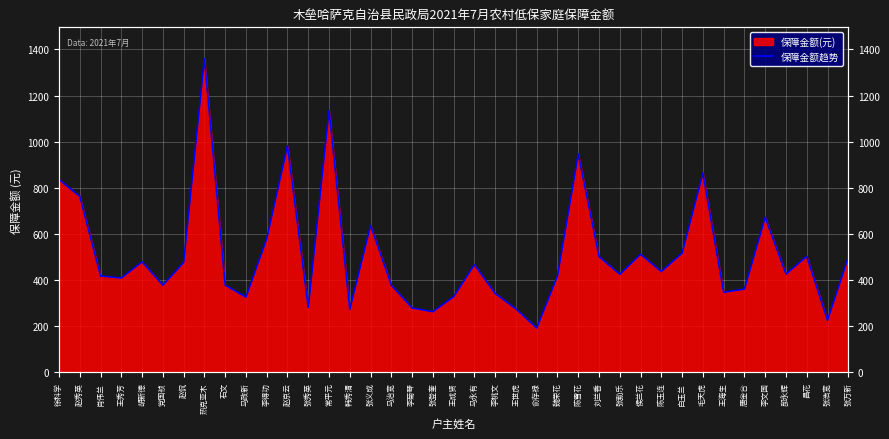

How many points are lower than both their immediate neighbors (excluding endpoints)?

12